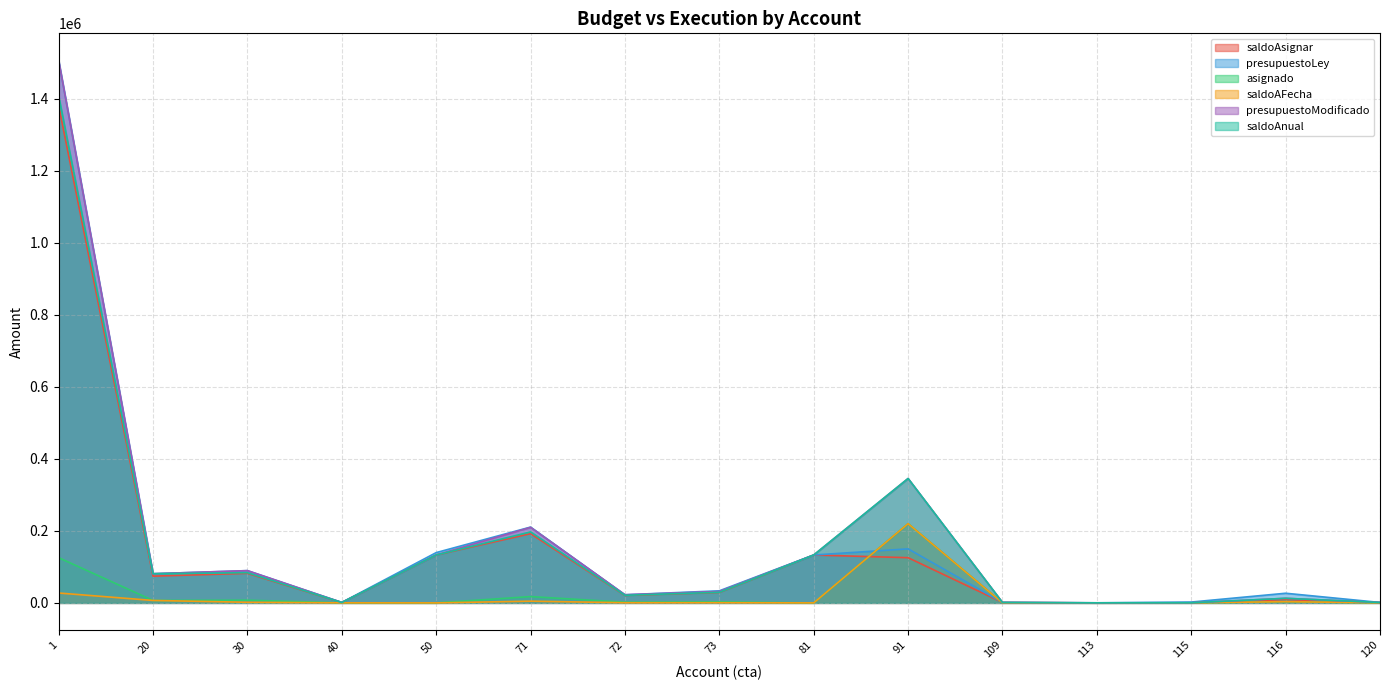

Read the saldoAsignar value at 120.

1000.0